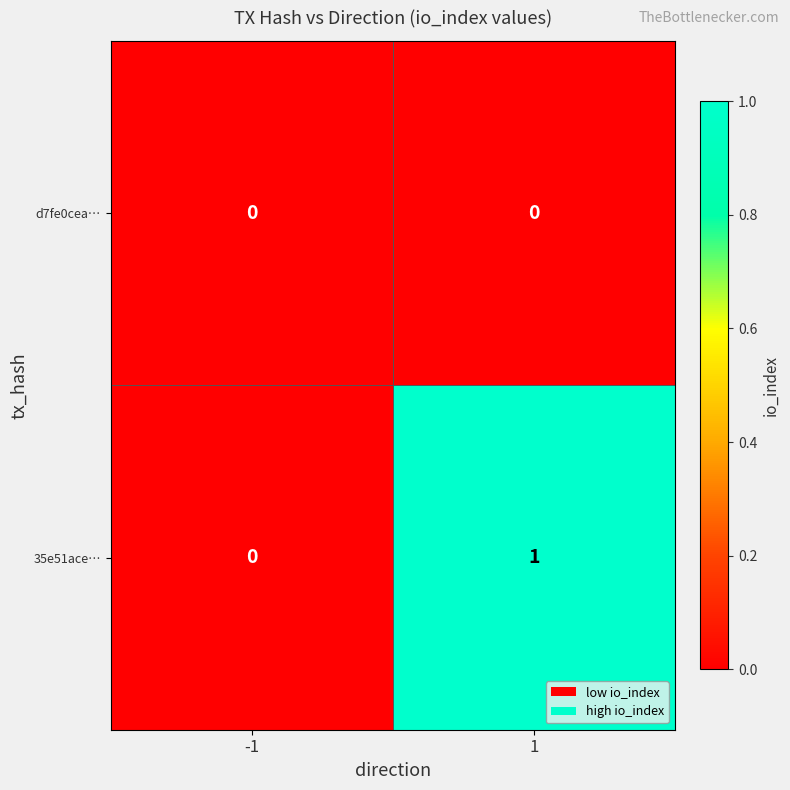

List the series in order of their peak value, lowest first.

d7fe0cea…, 35e51ace…